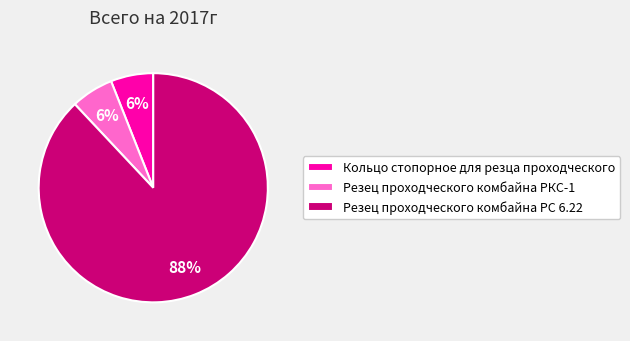

What percentage is the Резец проходческого комбайна РС 6.22 slice, to the nearest percent?

88%